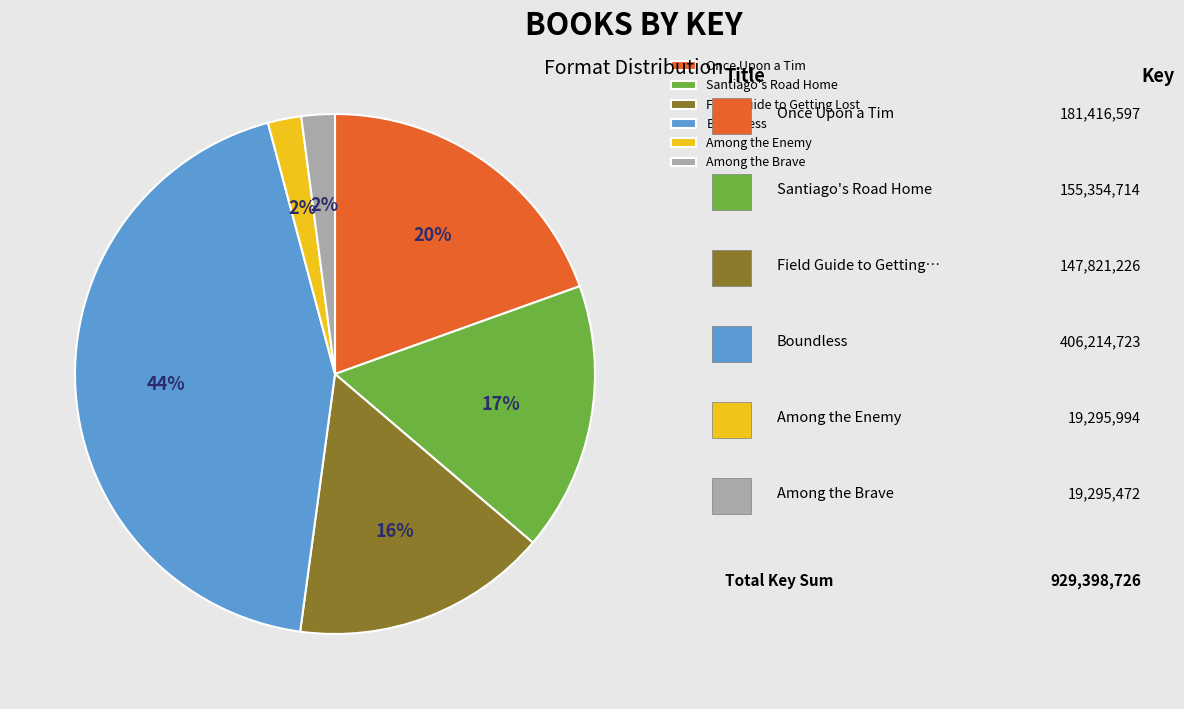

Which has a higher value, Among the Enemy or Once Upon a Tim?

Once Upon a Tim